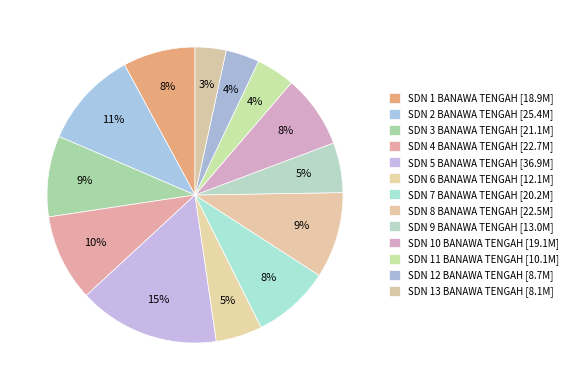

Do SDN 4 BANAWA TENGAH and SDN 3 BANAWA TENGAH together represent more than half of the pie?

No